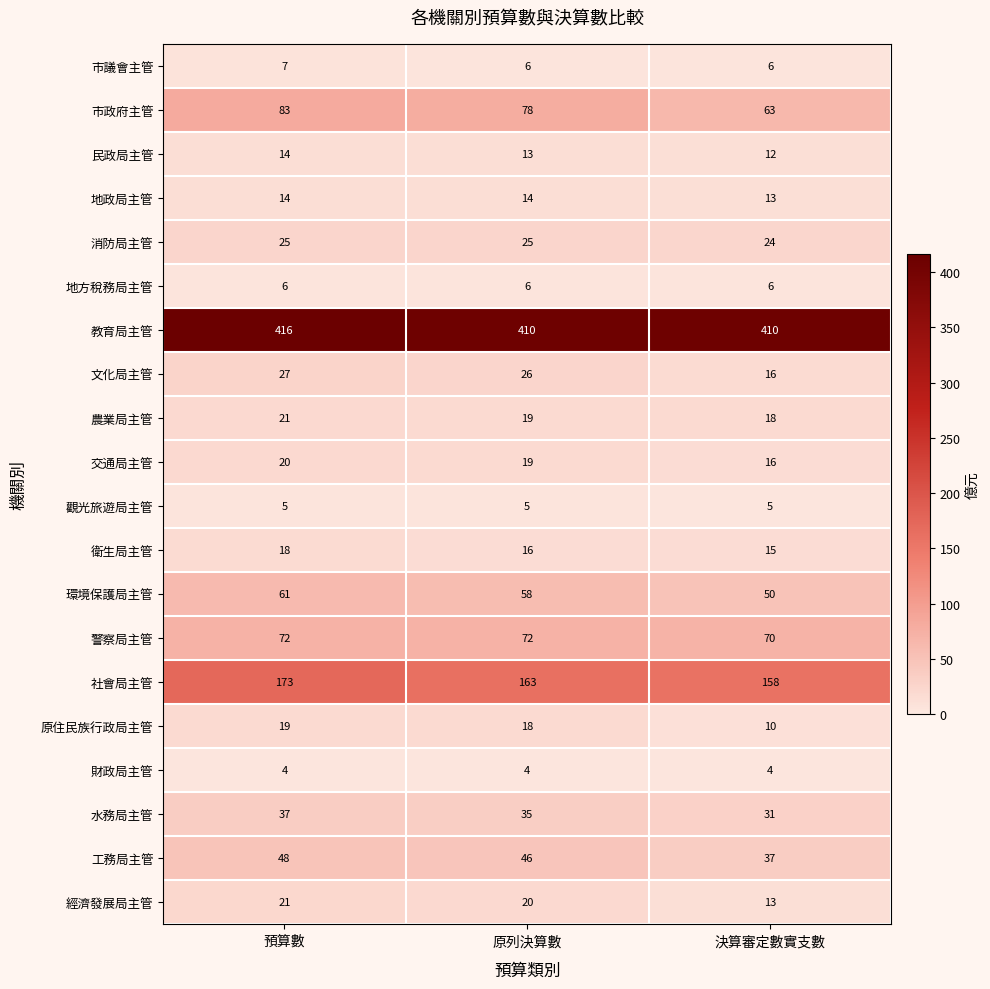

Which series has the largest range (max minus min)?

市政府主管